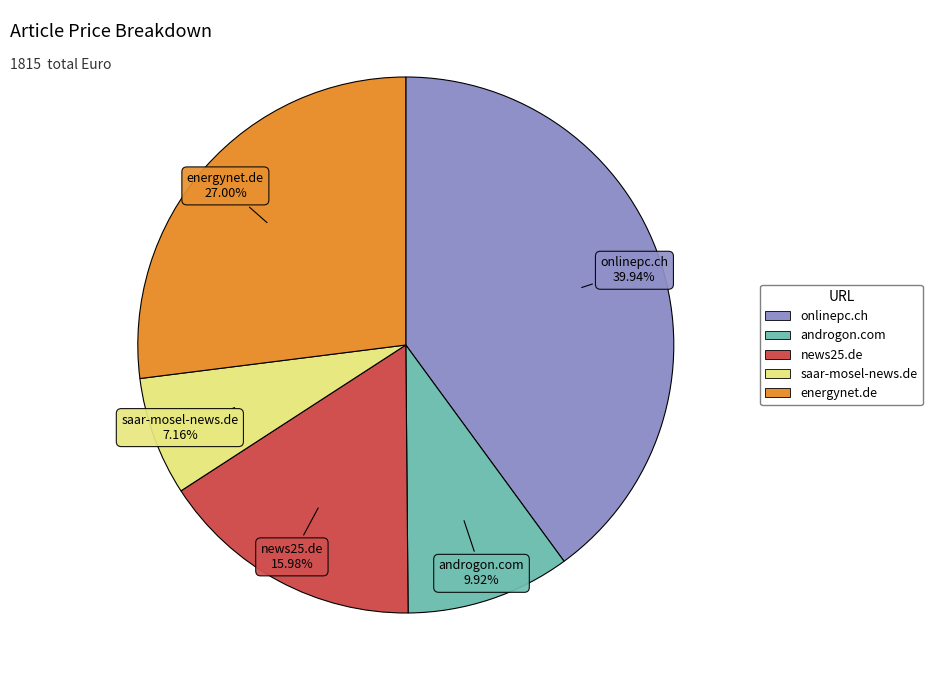

Count the number of slices in the pie.

5